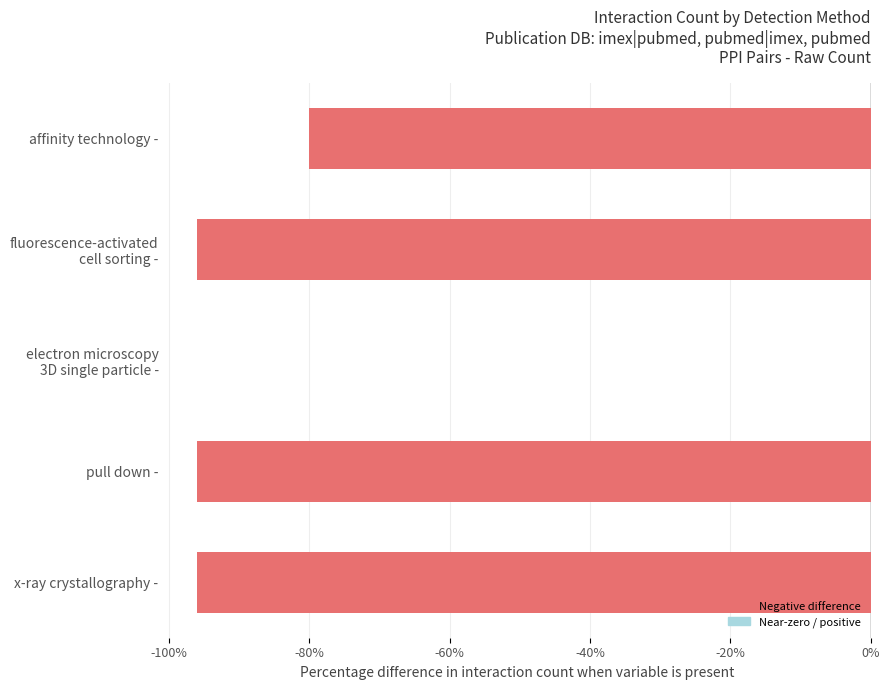

What is the sum of the values at pull down - and affinity technology -?

-176